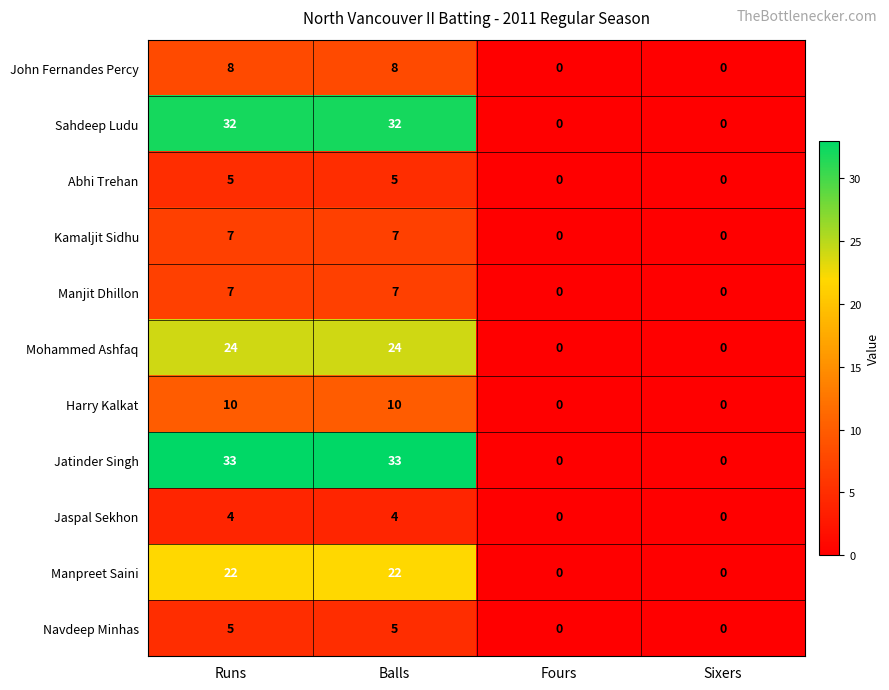

How many data points in Sahdeep Ludu are less than 32?

2